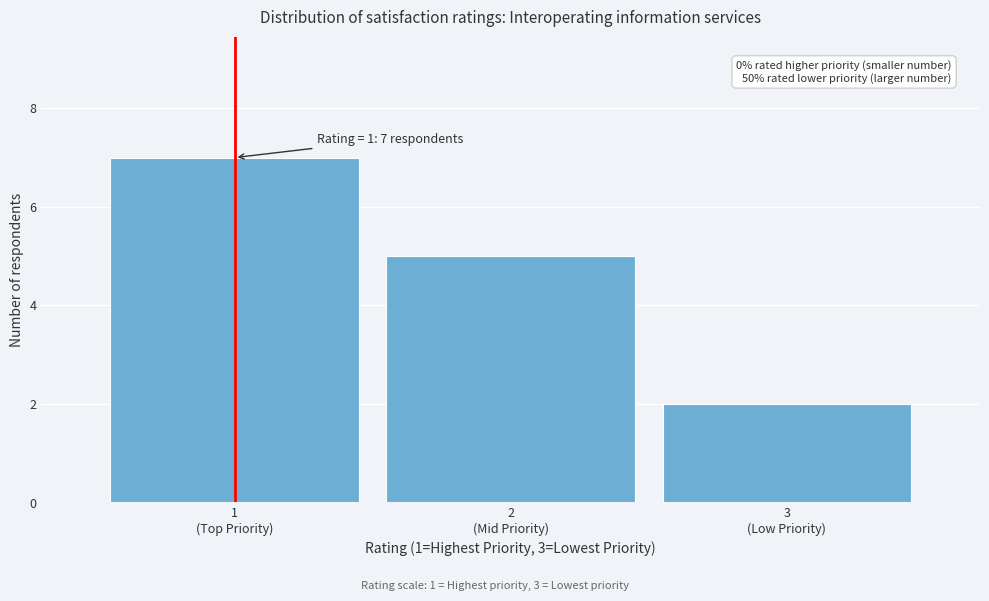

Reading left to right, extract all data points from this chart.

7	5	2